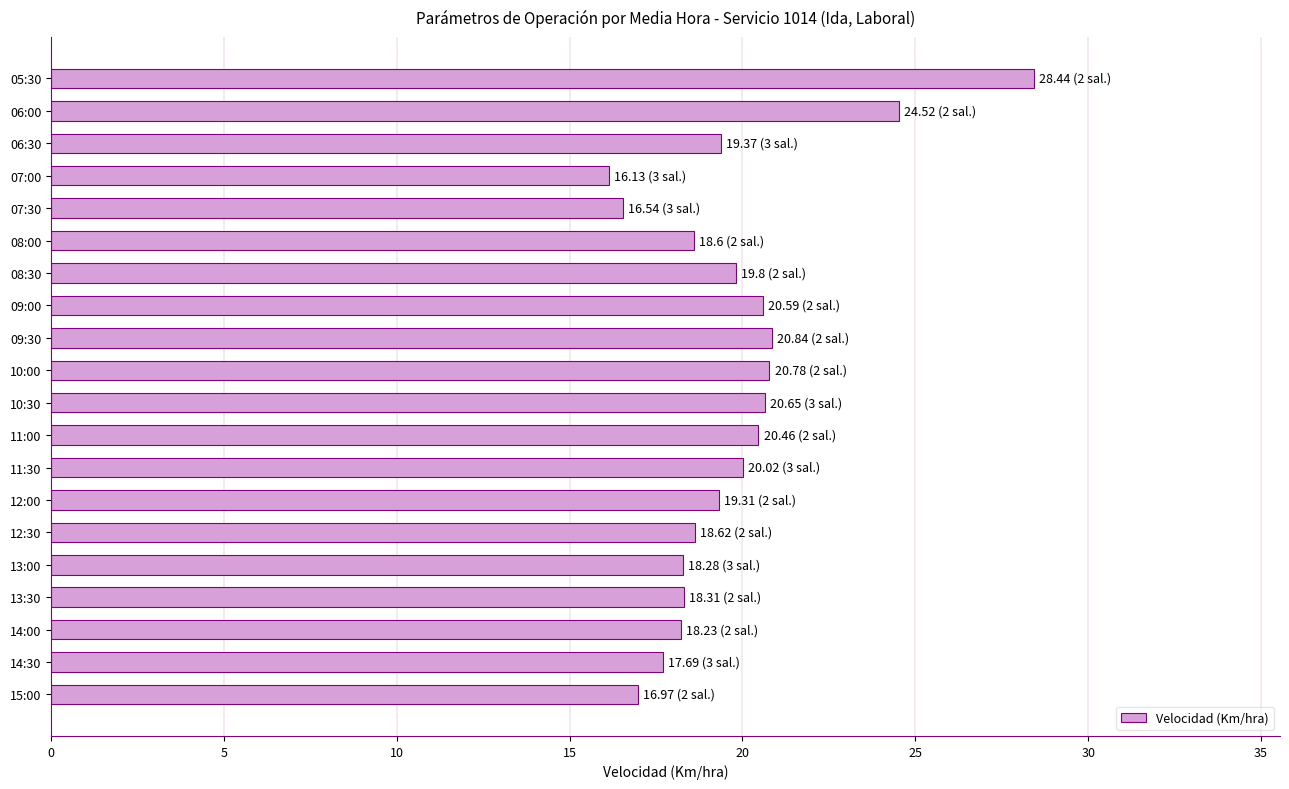

Between 08:30 and 10:00, which is larger?

10:00